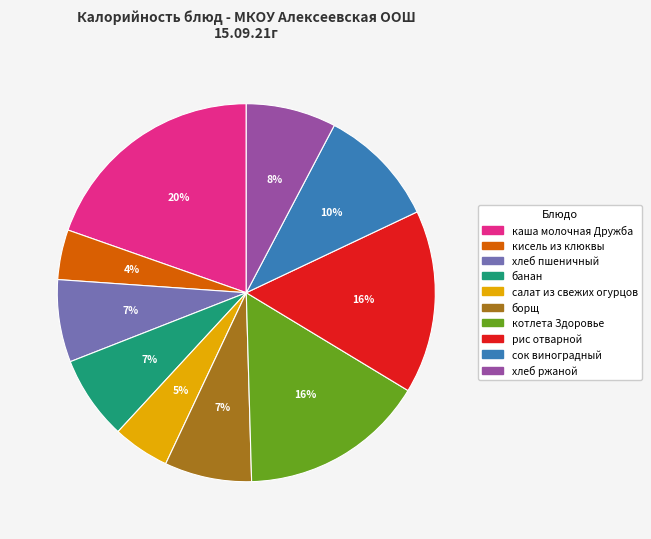

To the nearest percent, what is the average slice percentage?

10%